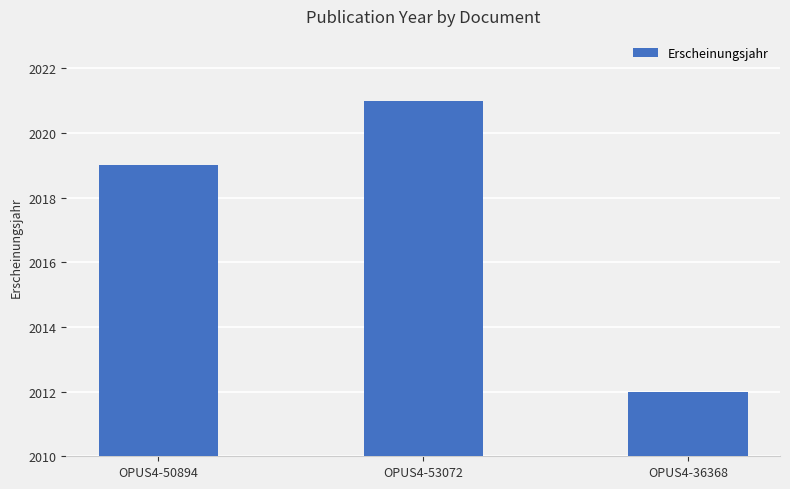

The chart shows a value of 3521 at OPUS4-50894. True or false?

False